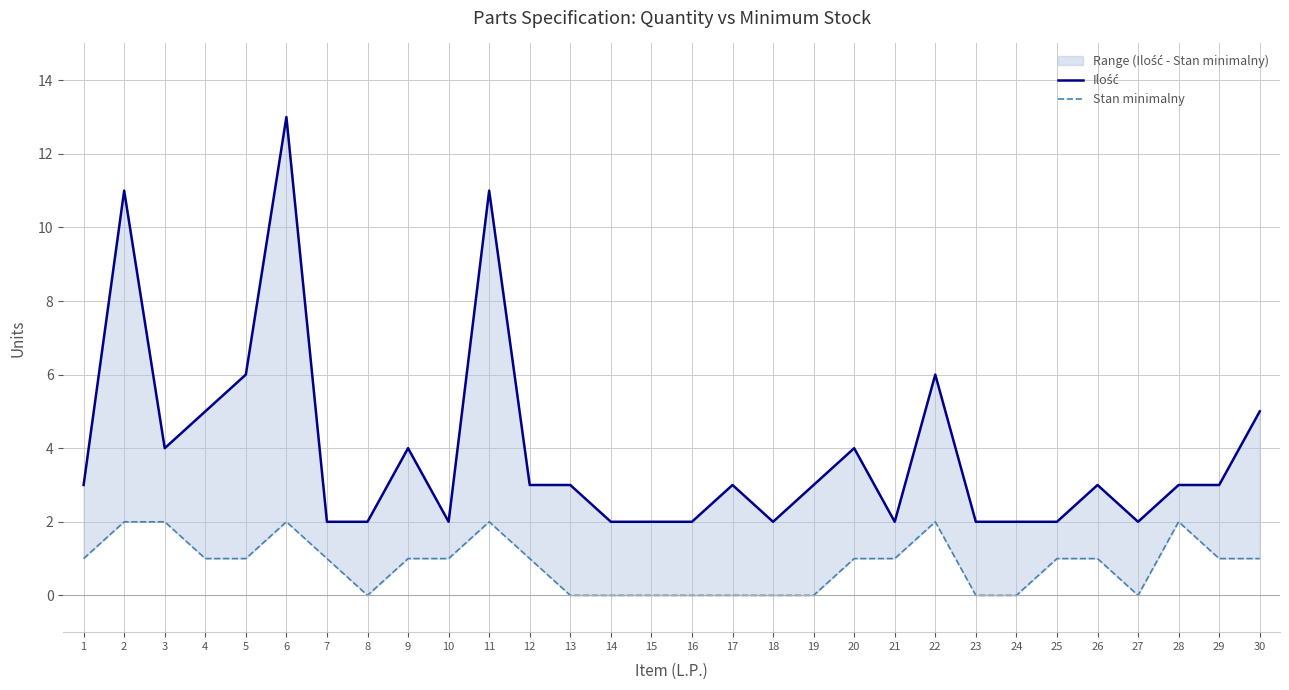

What is the average value of the Stan minimalny series?

1